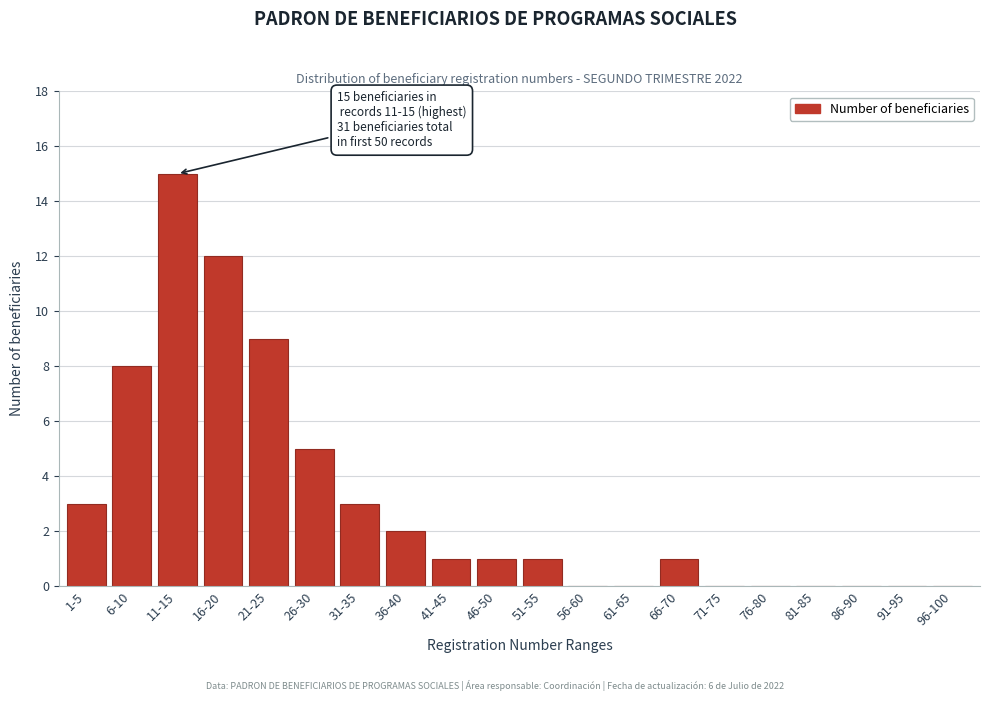

Reading left to right, extract all data points from this chart.

1-5=3	6-10=8	11-15=15	16-20=12	21-25=9	26-30=5	31-35=3	36-40=2	41-45=1	46-50=1	51-55=1	56-60=0	61-65=0	66-70=1	71-75=0	76-80=0	81-85=0	86-90=0	91-95=0	96-100=0